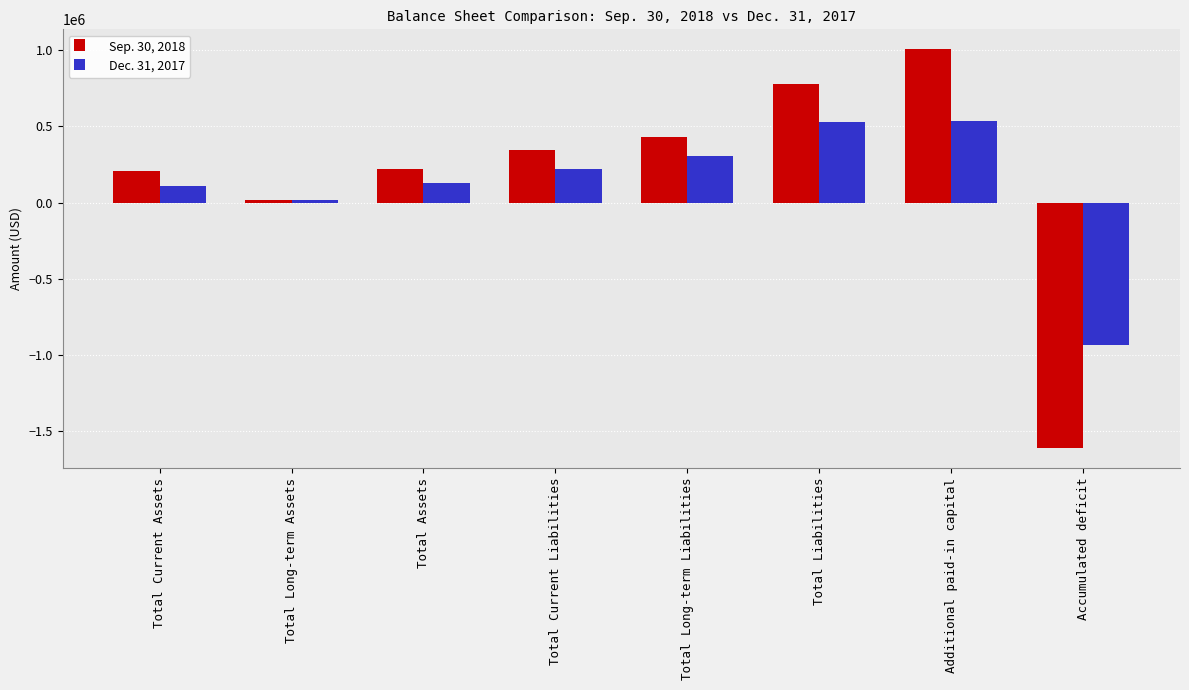

What position from the right is Total Current Assets?

8